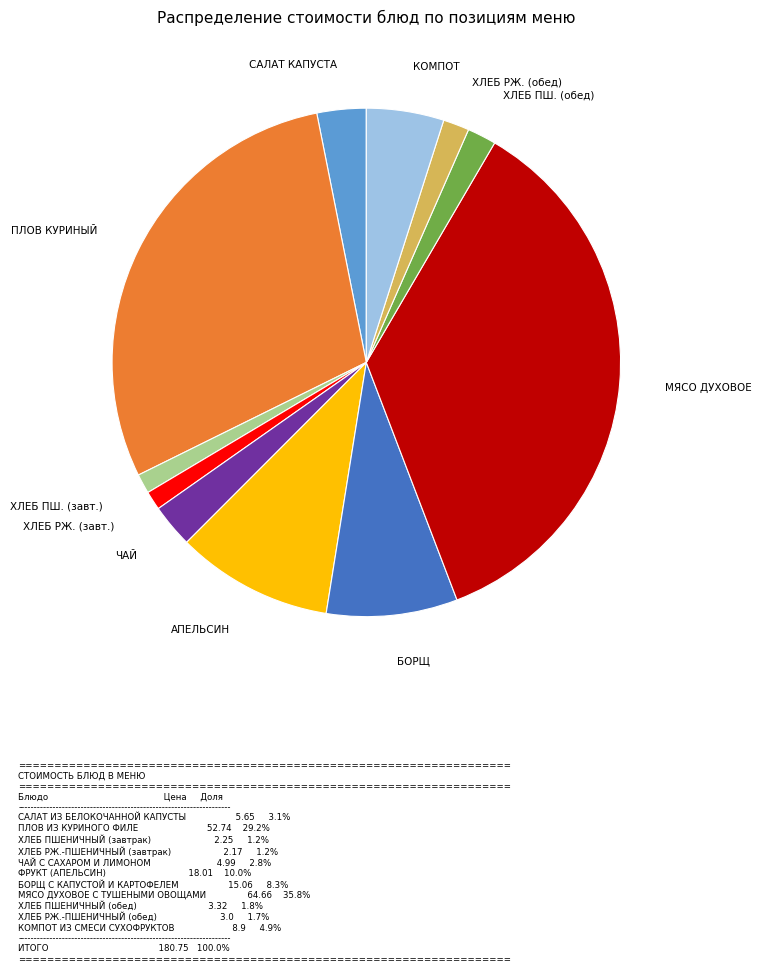

The БОРЩ slice represents 8% of the pie. True or false?

True